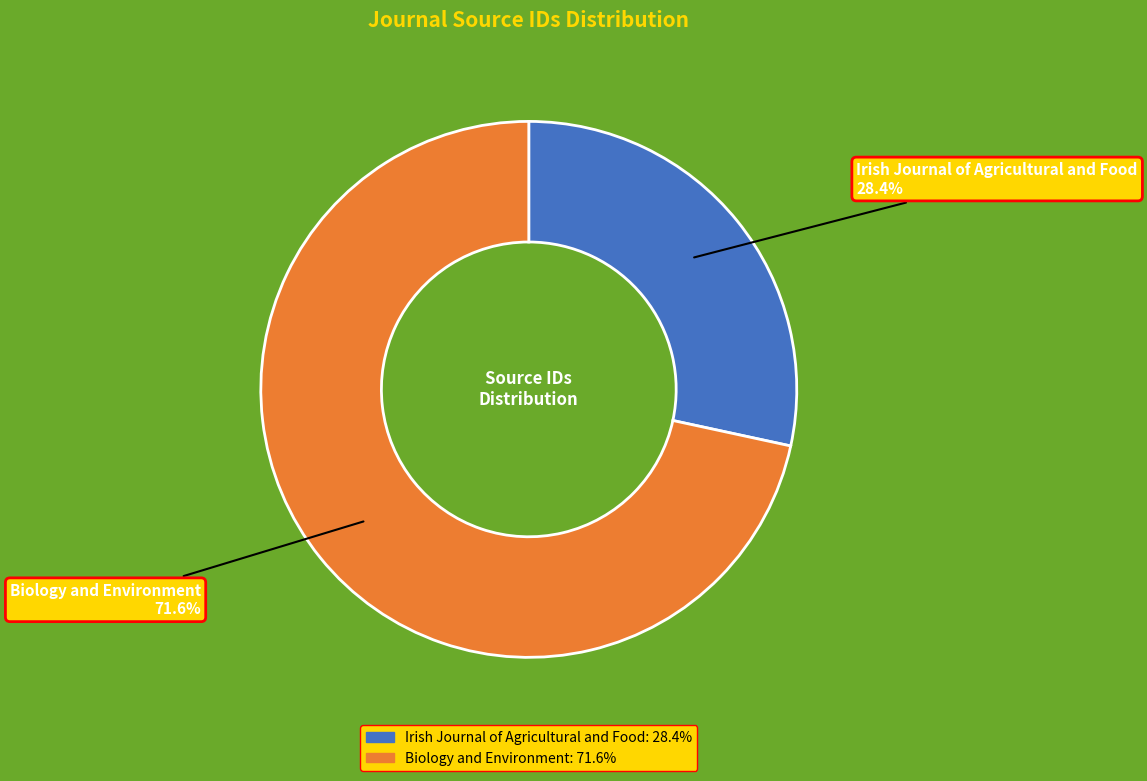

What percentage is the Irish Journal of Agricultural and Food slice, to the nearest percent?

28%